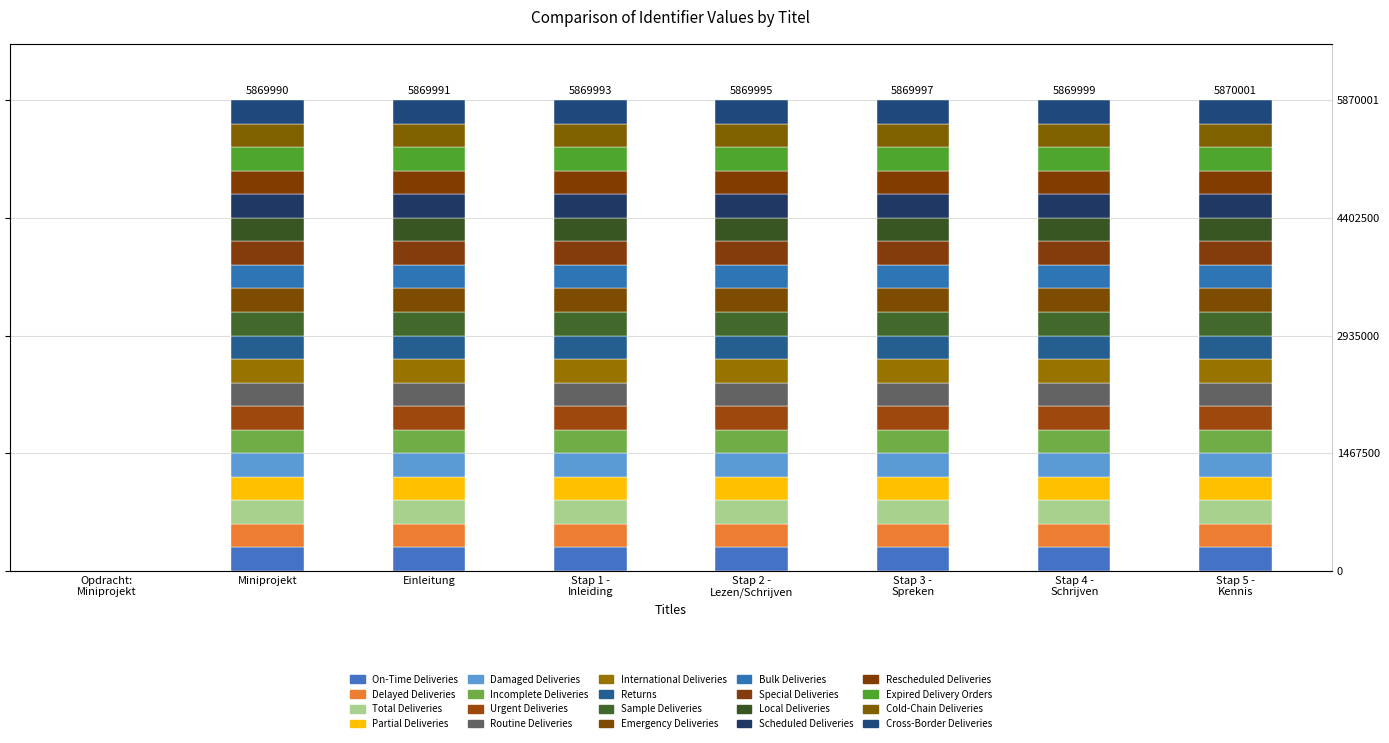

How many values are above zero?

7